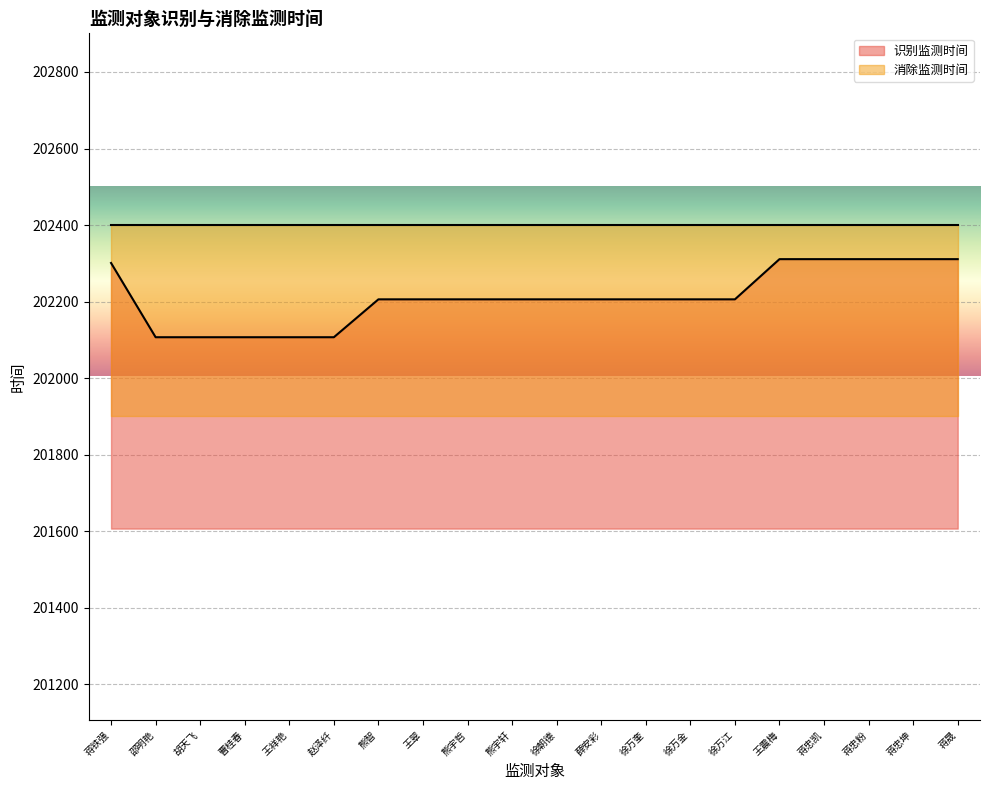

Read the value at 王翠, to the nearest 10.

202210